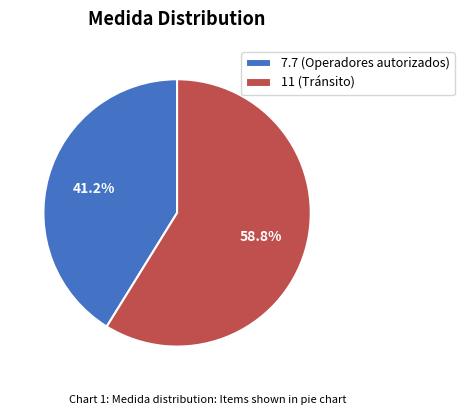

Between 11 (Tránsito) and 7.7 (Operadores autorizados), which is larger?

11 (Tránsito)